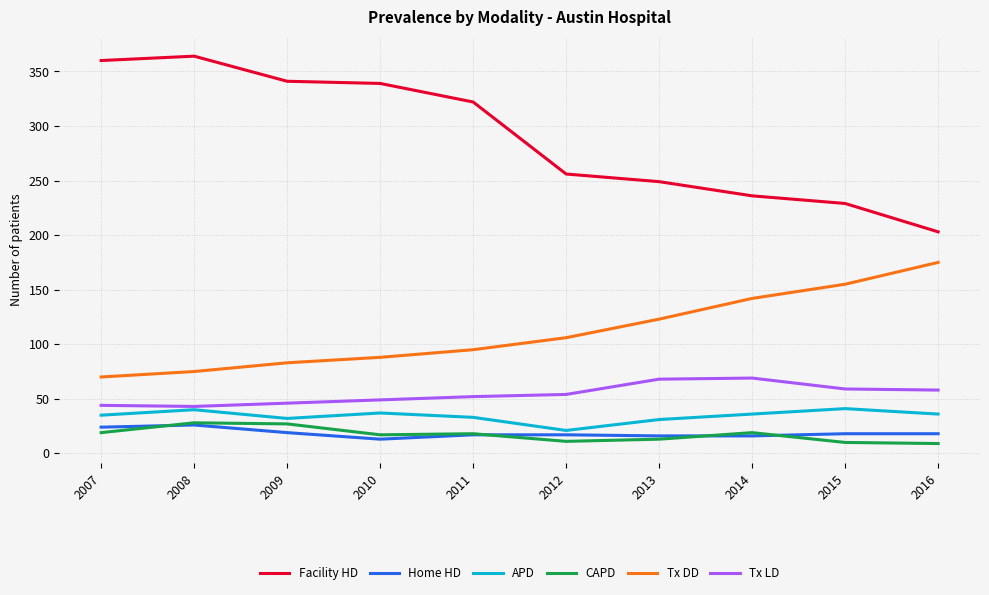

How many lines are shown in the chart?

6